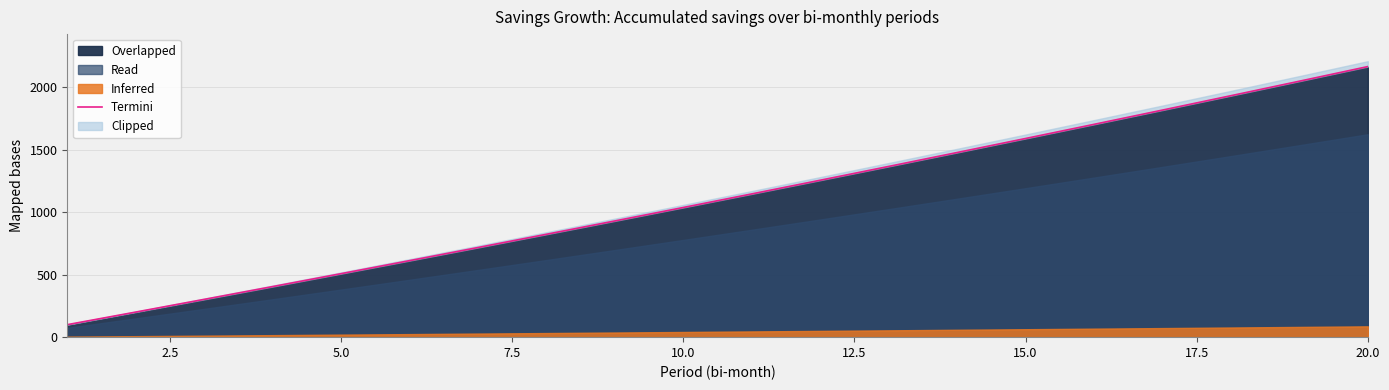

How many lines are shown in the chart?

1